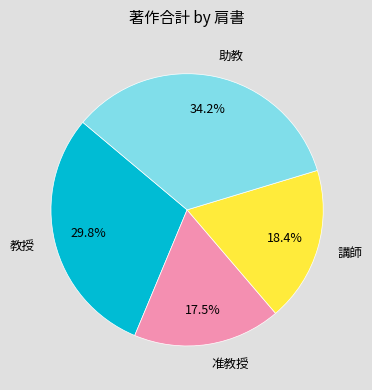

Is there any slice that represents more than half of the pie?

No